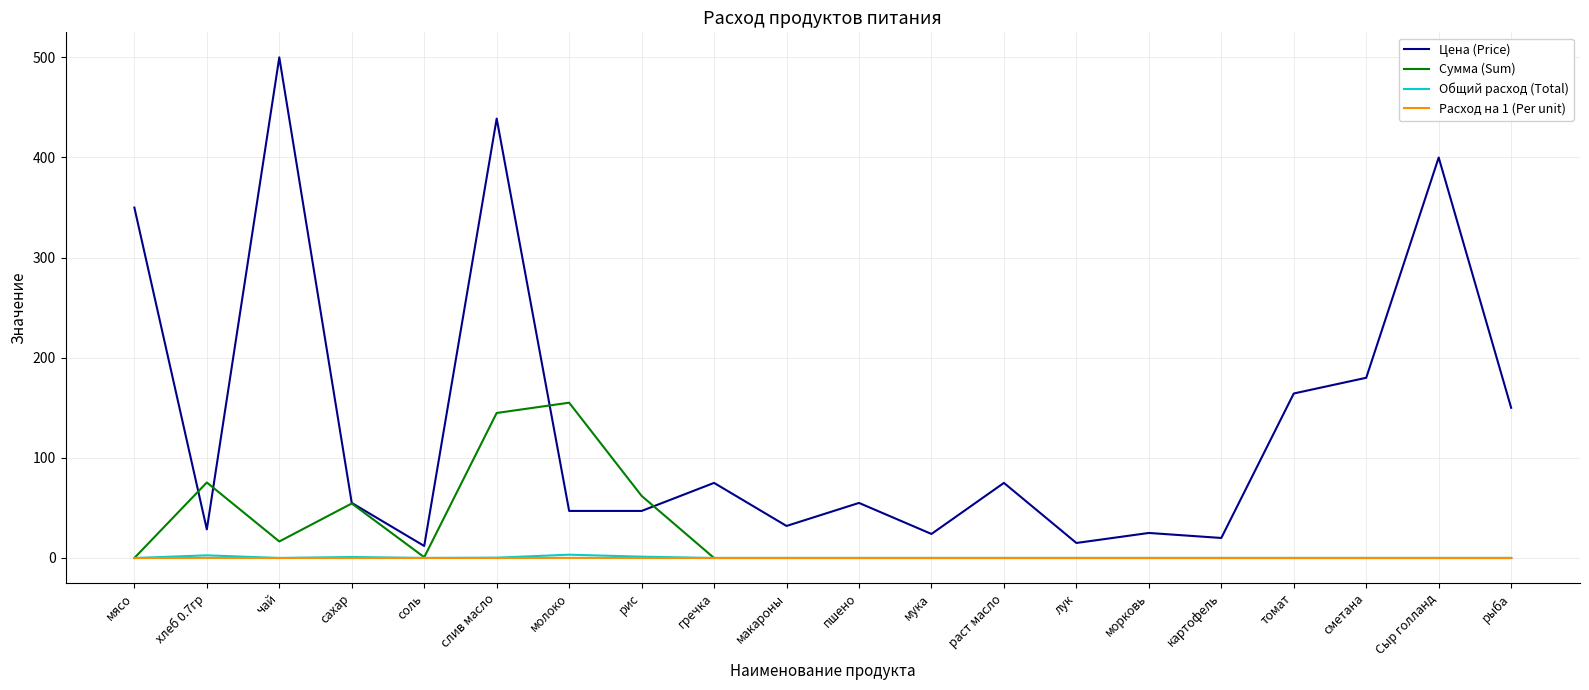

What position from the left is мука?

12